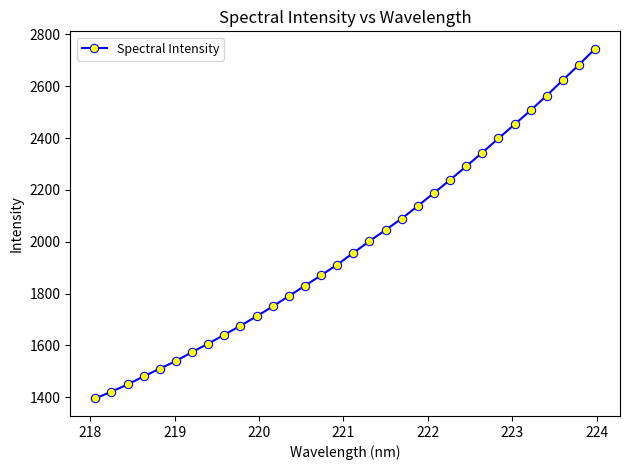

What is the smallest value displayed?

1395.3